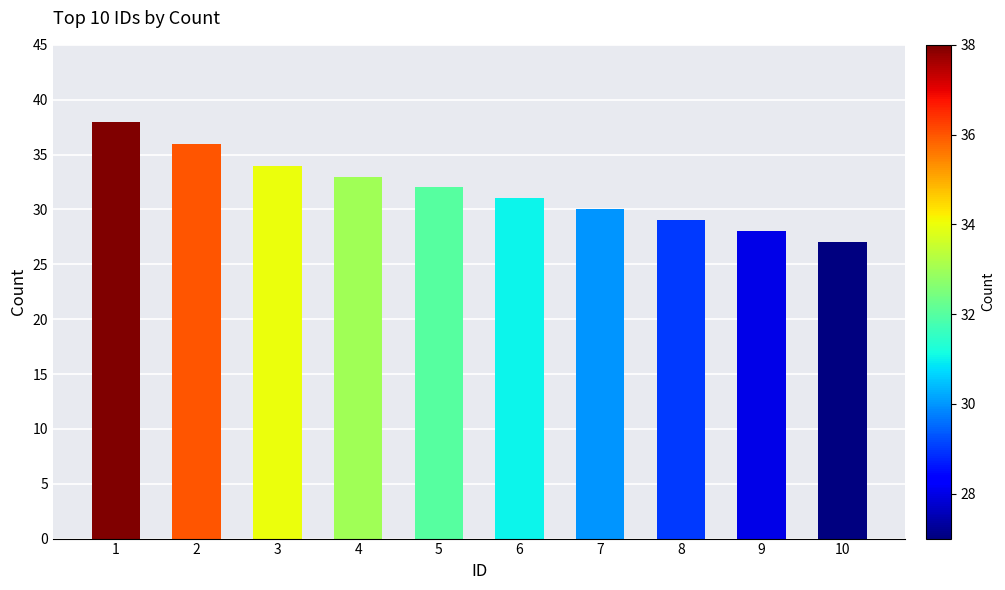

What is the greatest value displayed?

38